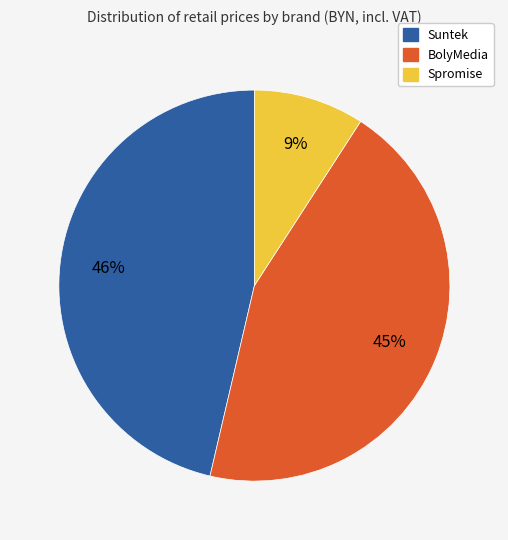

Does any single category account for the majority?

No